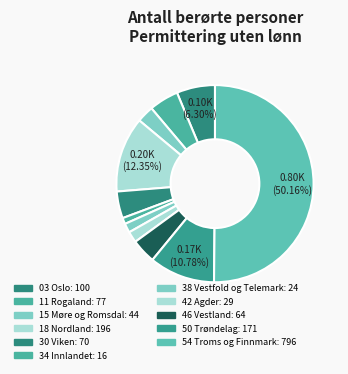

Do 30 Viken and 18 Nordland together represent more than half of the pie?

No